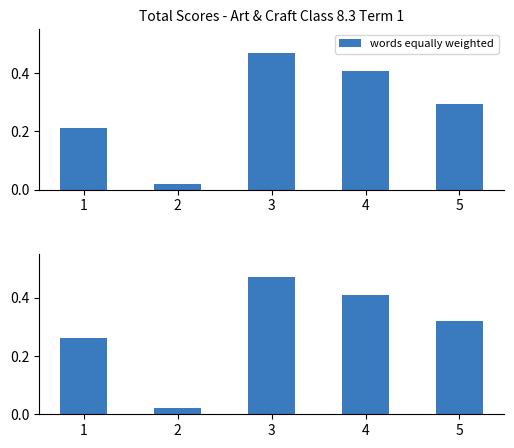

Reading right to left, what are all the values shown in this chart?

5=0.3	4=0.4	3=0.5	2=0.0	1=0.3